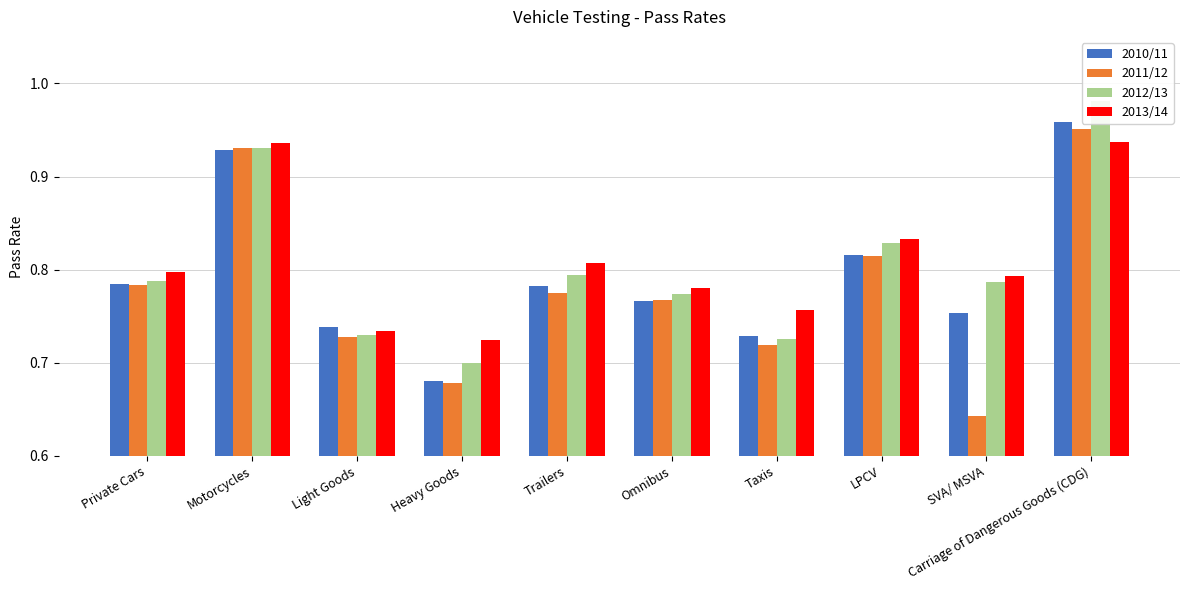

What position from the left is Heavy Goods?

4